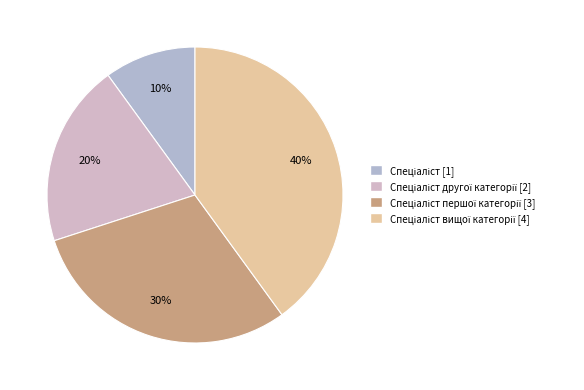

Rank the categories by value from lowest to highest.

Спеціаліст, Спеціаліст другої категорії, Спеціаліст першої категорії, Спеціаліст вищої категорії